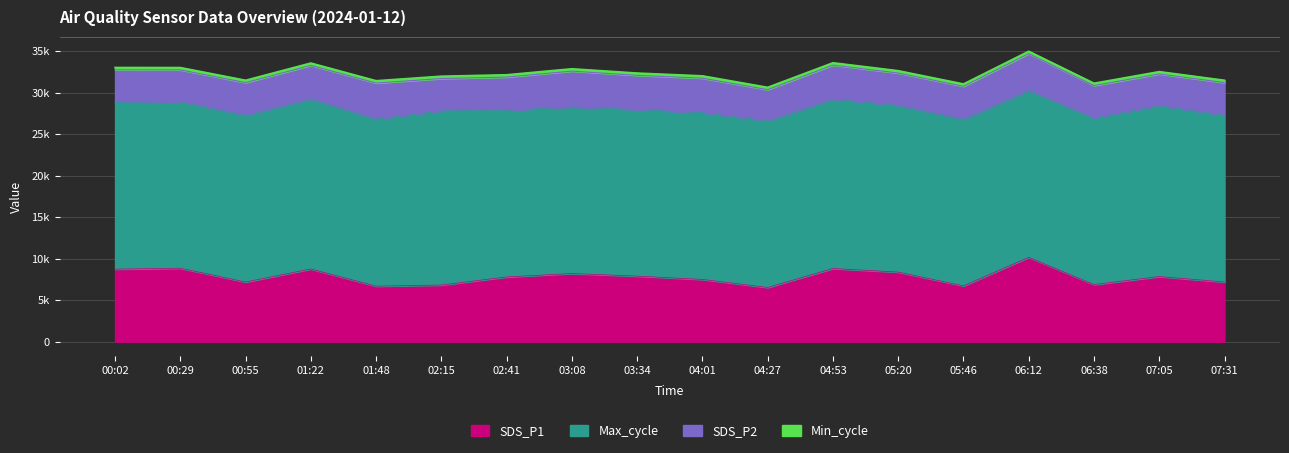

What is the greatest value displayed?

20963.0